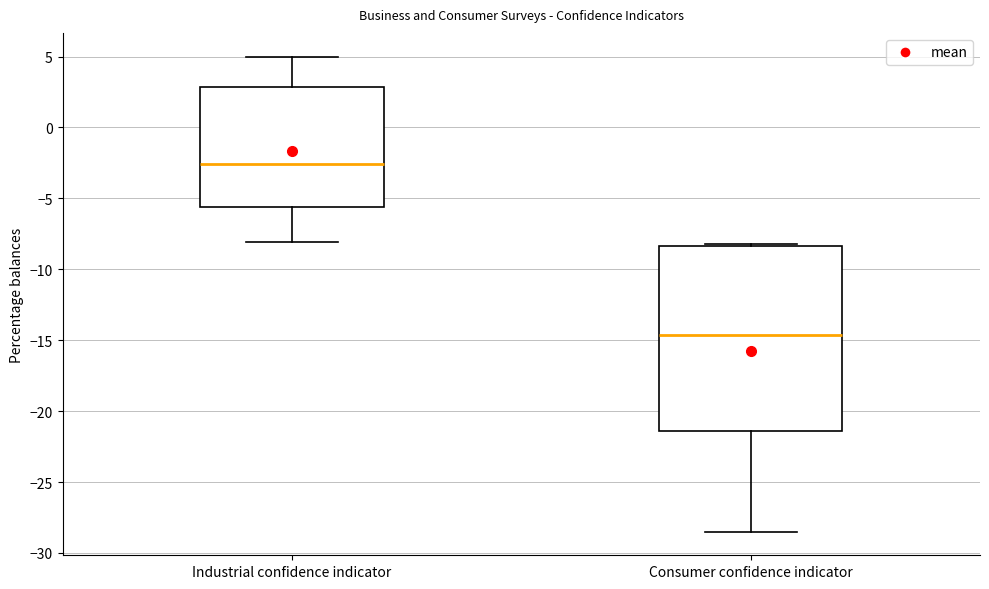

Where is the upper edge of the box for Industrial confidence indicator on the y-axis? The values are not printed on the chart, so give them approximately, as read against the axis.

3.0